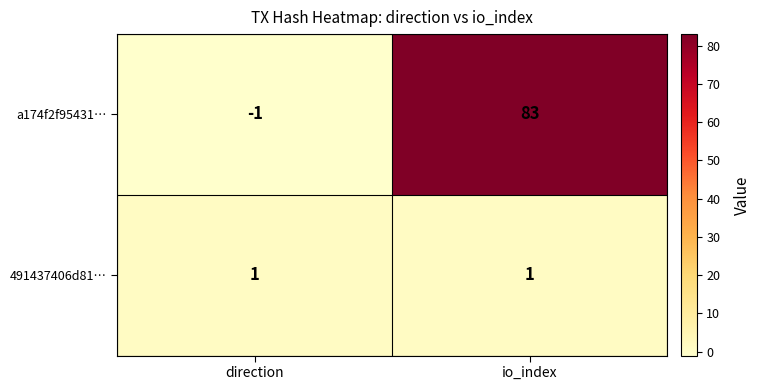

At how many categories does at least one series exceed 70?

1